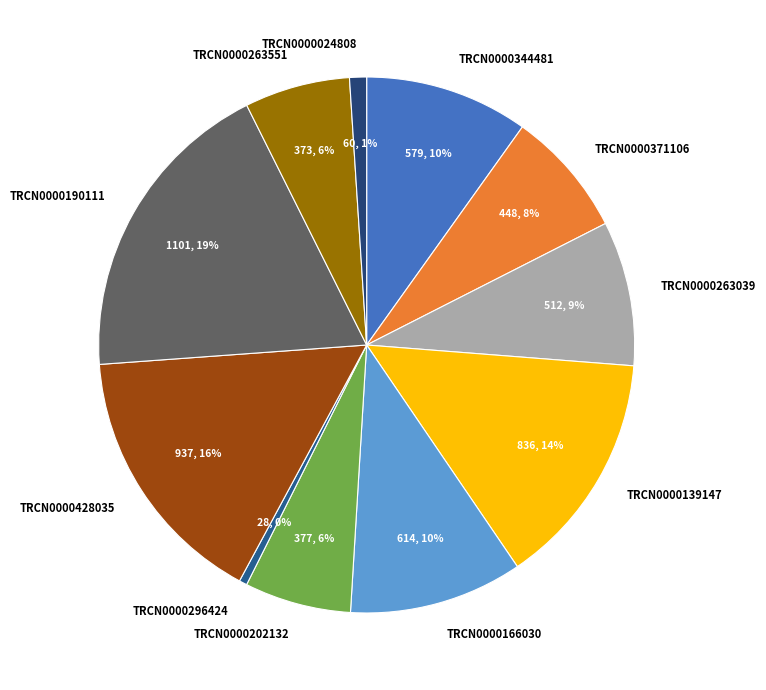

How many segments does this pie chart have?

11